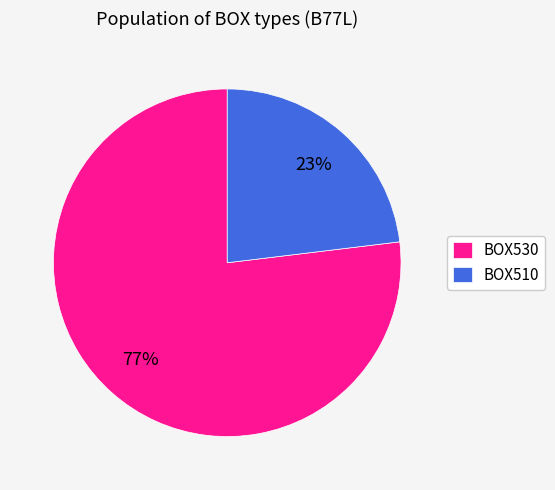

Approximately how many times larger is the value at BOX530 compared to BOX510?

3.3